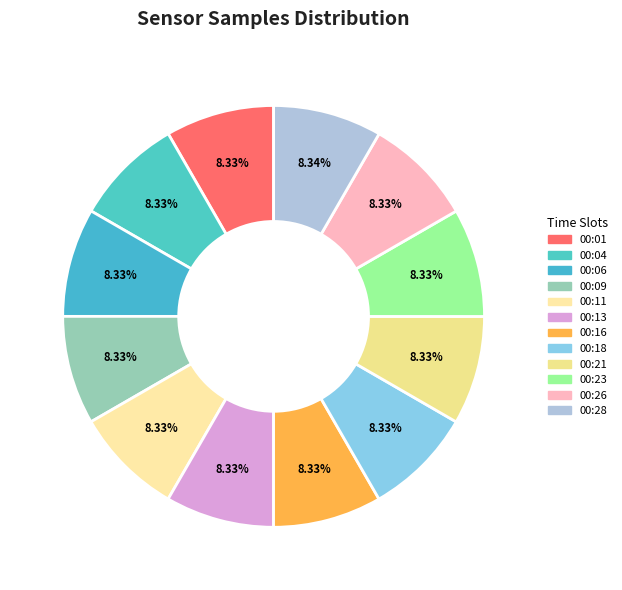

True or false: 00:01 accounts for 1% of the total.

False